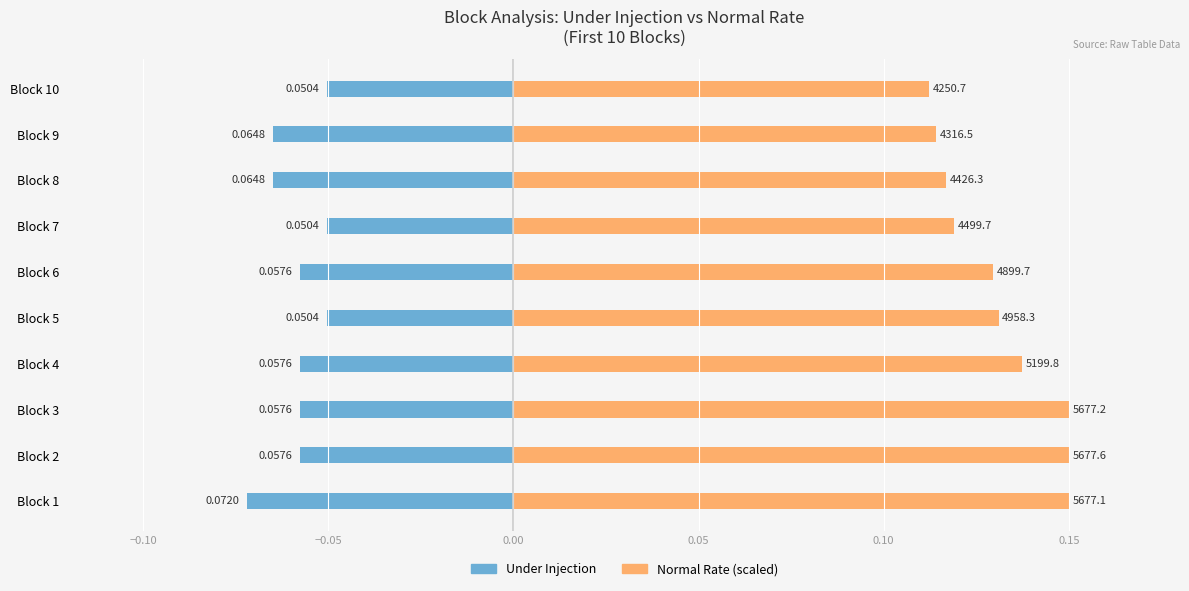

How many distinct data groups are displayed?

2